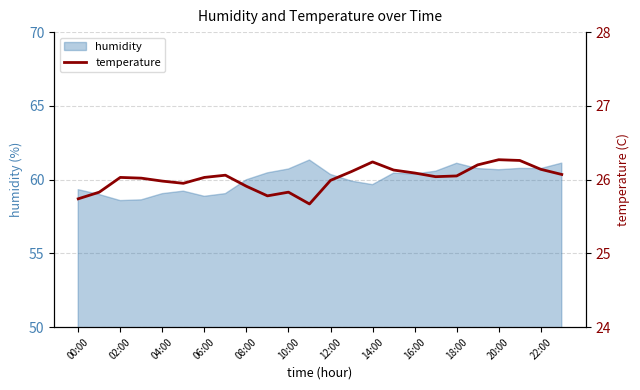

The humidity series shows 60.4 at 16:00. True or false?

True